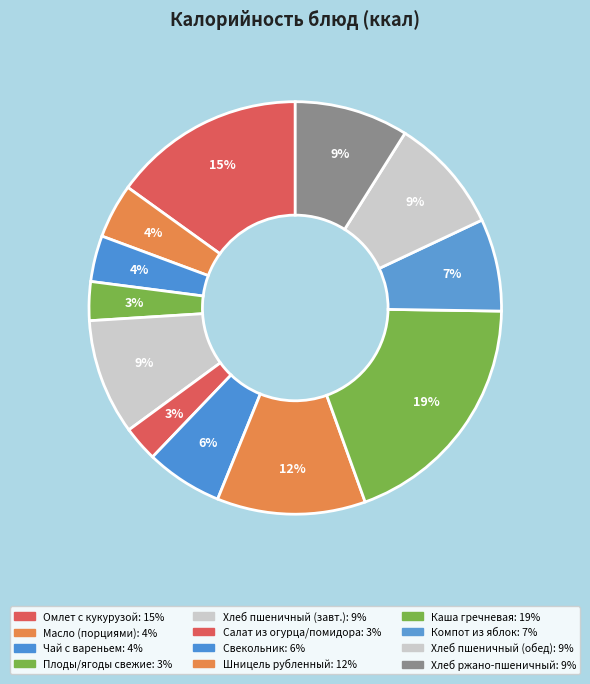

How many segments does this pie chart have?

12